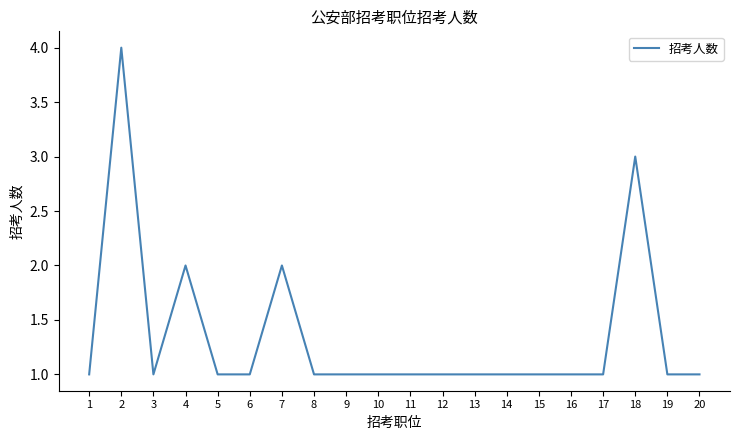

What is the difference between the maximum and minimum values?

3